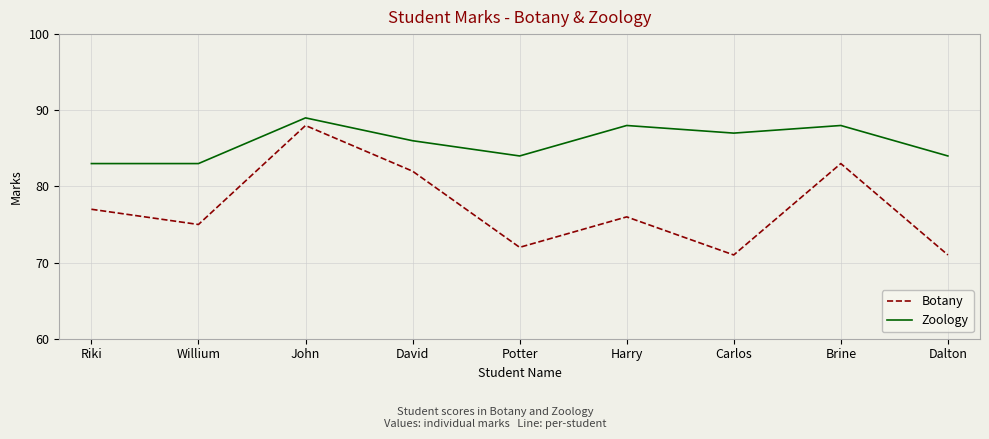

Is the value of Zoology at Willium greater than the value of Botany at Potter?

Yes